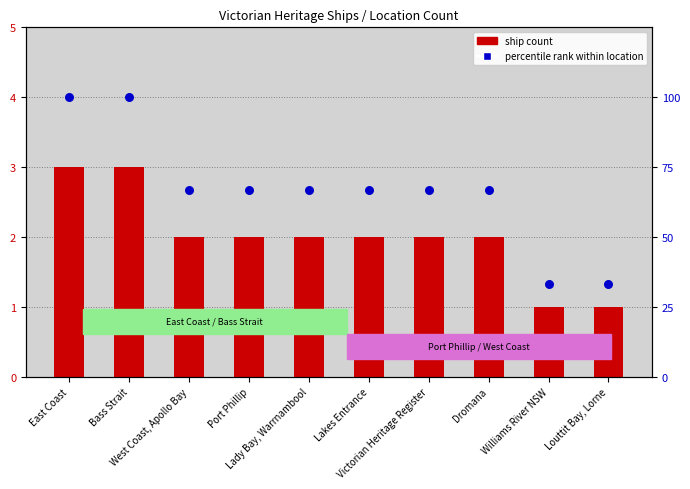

Which series contains the lowest Y value?

ship count